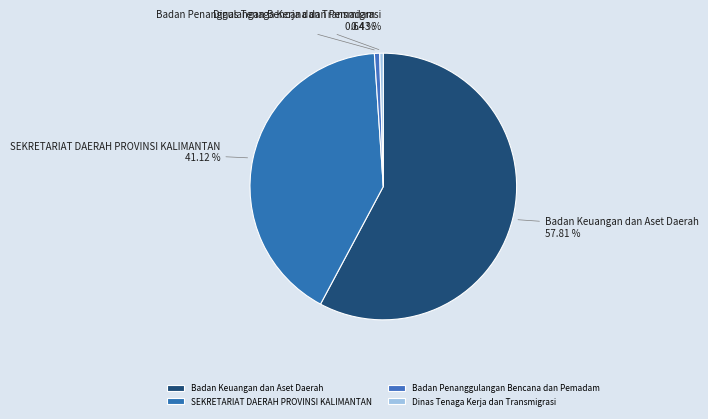

Does SEKRETARIAT DAERAH PROVINSI KALIMANTAN represent more than half of the total?

No